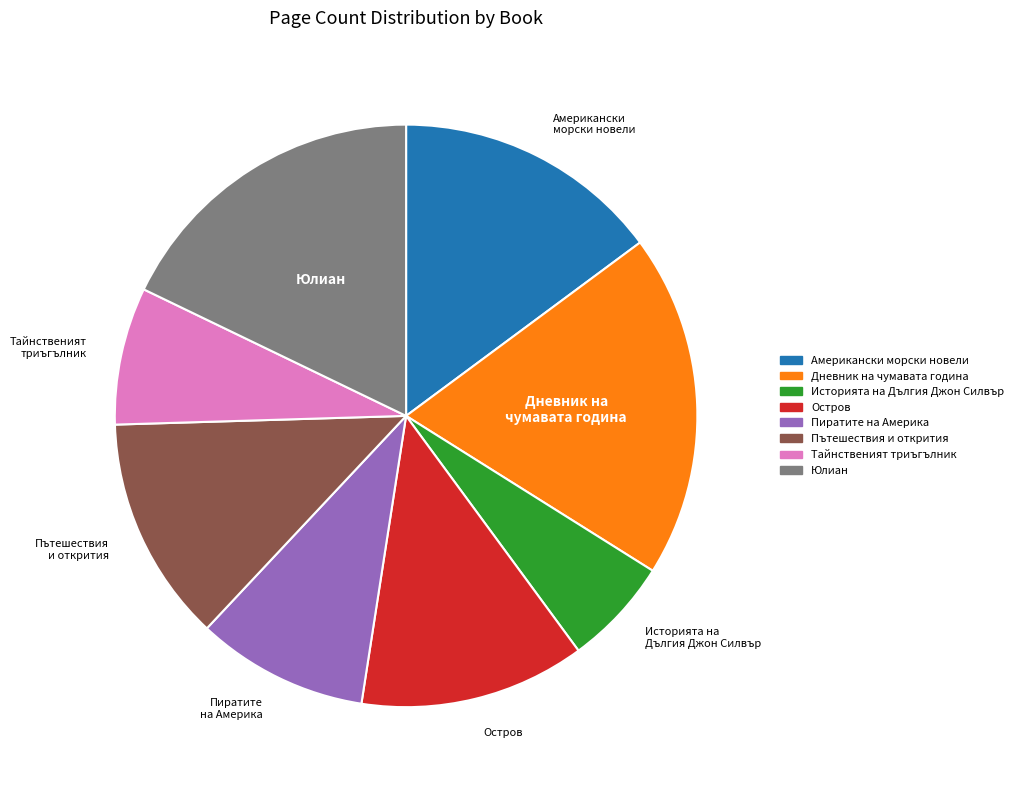

Between Американски морски новели and Пътешествия и открития, which is larger?

Американски морски новели